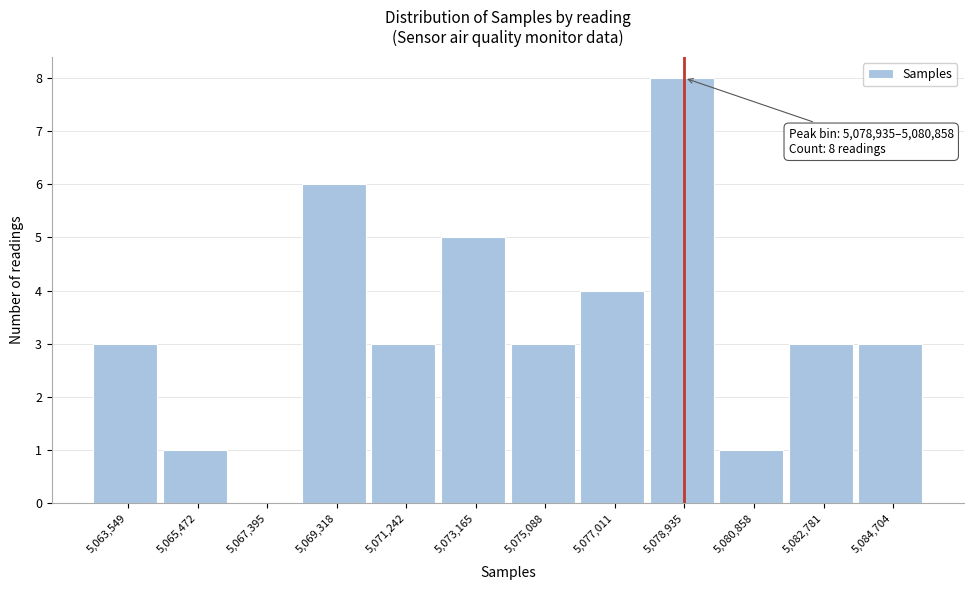

Reading left to right, list all the values displayed in this chart.

5,063,549=3	5,065,472=1	5,067,395=0	5,069,318=6	5,071,242=3	5,073,165=5	5,075,088=3	5,077,011=4	5,078,935=8	5,080,858=1	5,082,781=3	5,084,704=3